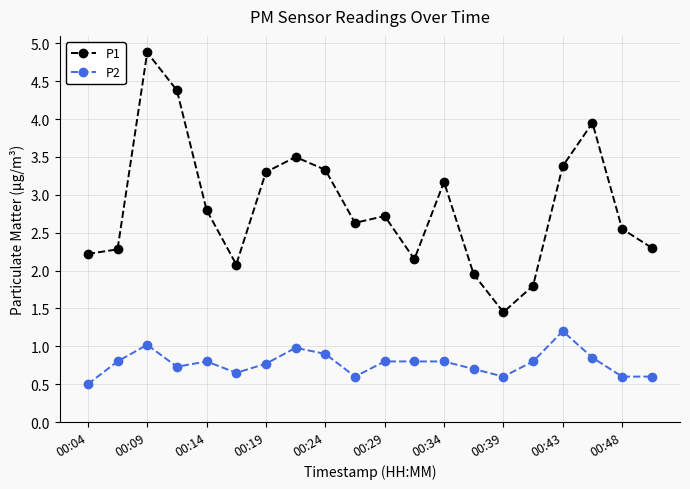

What is the average value of the P2 series?

0.8